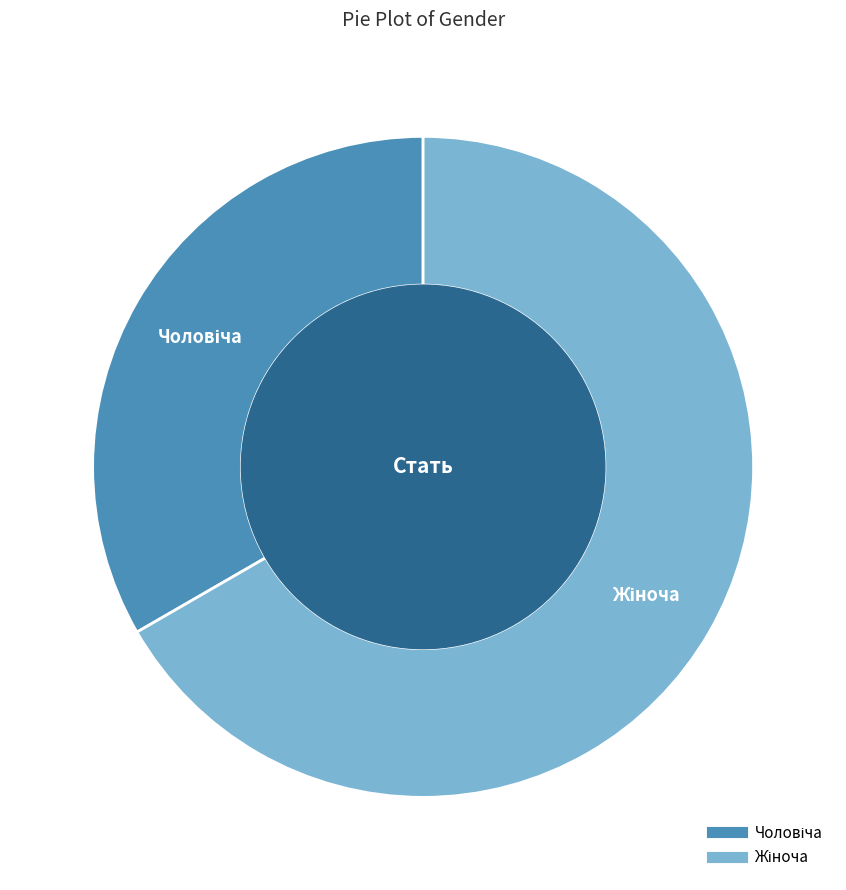

How many segments does this pie chart have?

2